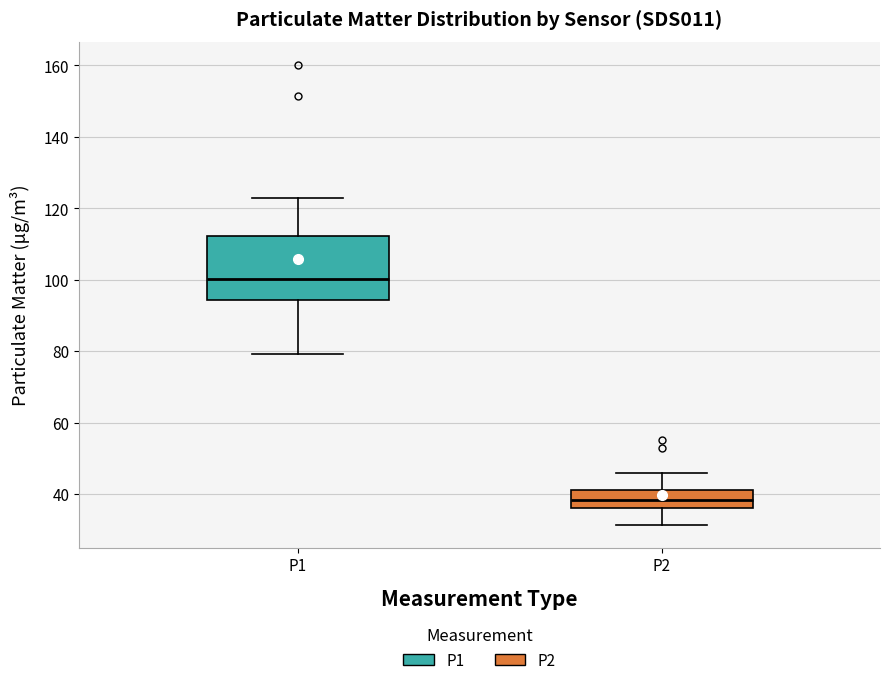

Reading left to right, read every box against the y-axis: the position of its median line, the range the box covers, and the ends of its whiskers. The values are not printed on the chart, so give them approximately, as read against the axis.

P1: median 100, box 94 to 112, whiskers 80 to 122
P2: median 38, box 36 to 42, whiskers 32 to 46